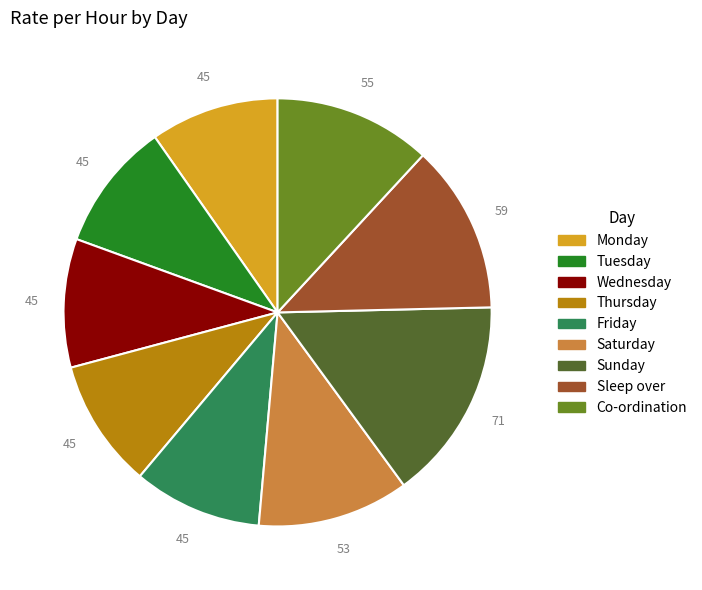

The Friday slice represents 5% of the pie. True or false?

False